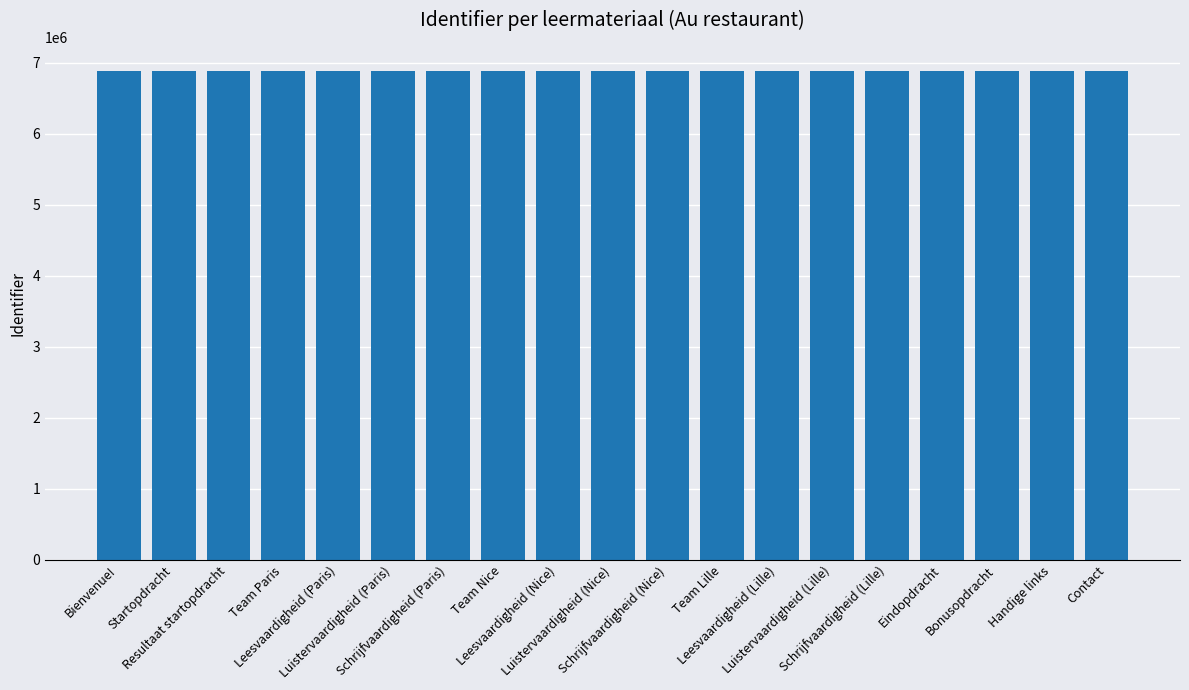

What is the maximum value shown in the chart?

6877115